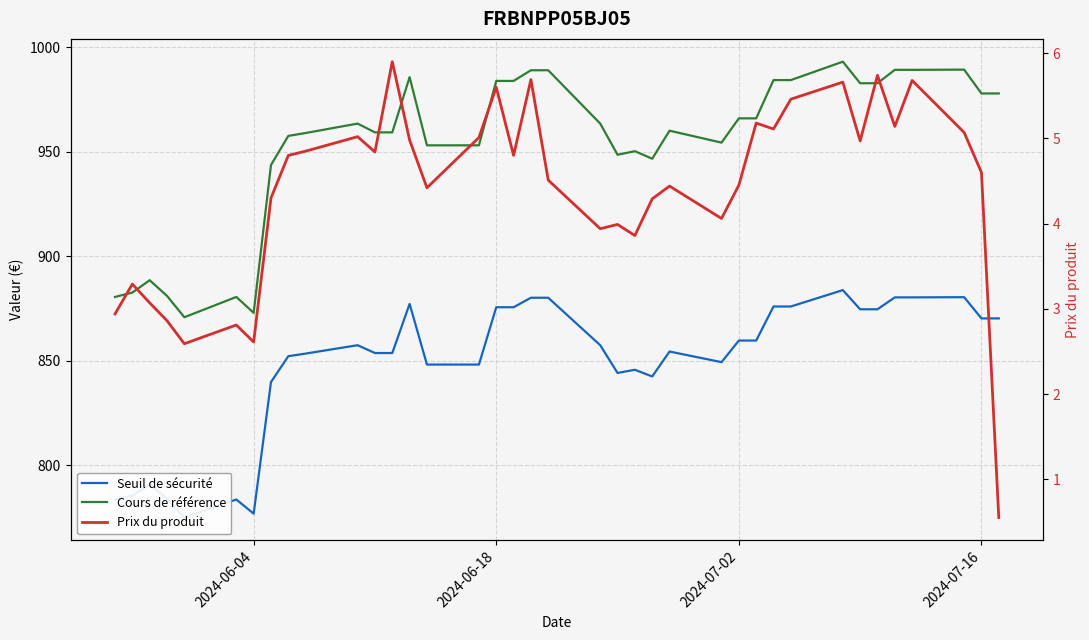

Which series has the largest total across all categories?

Cours de référence